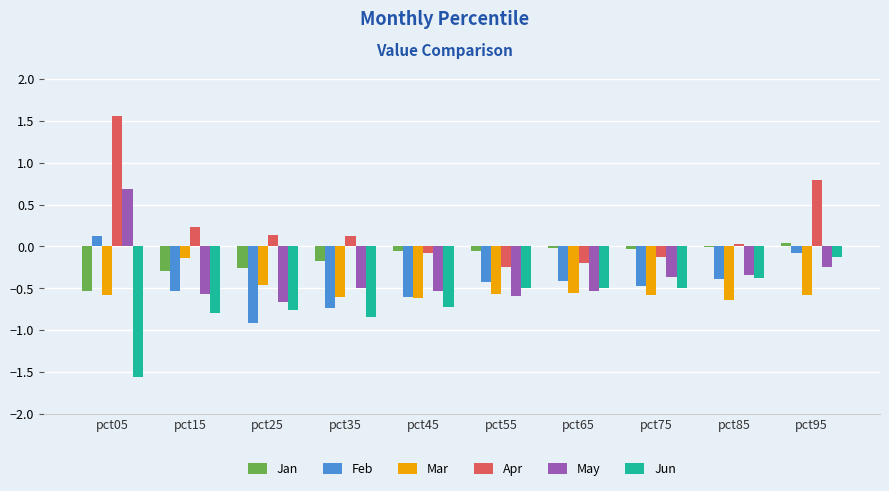

Does the chart contain stacked bars?

No